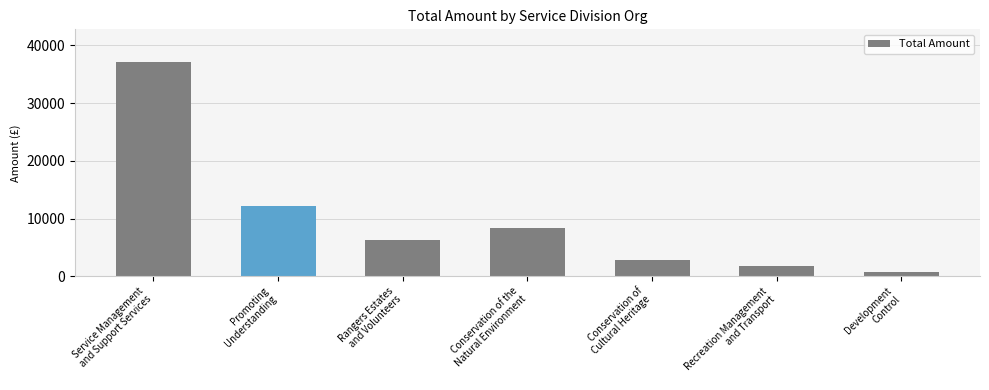

What is the sum of all values?

69152.8